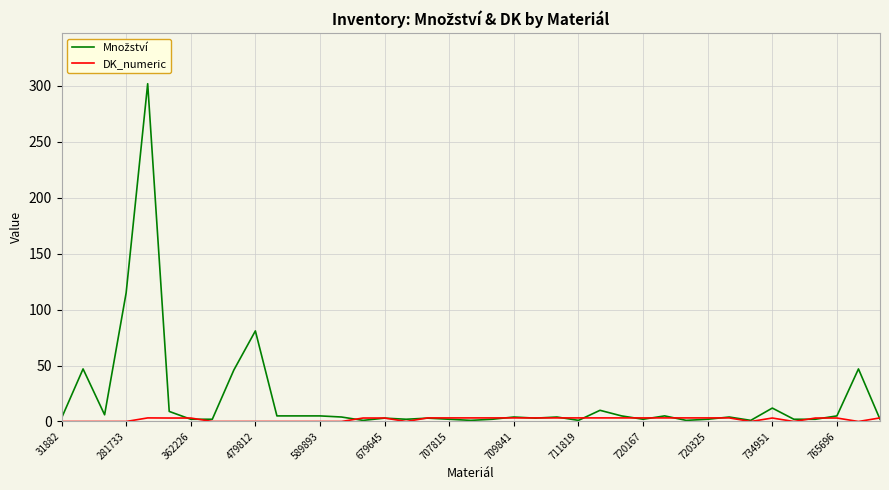

After their last crossing, which series has the higher values: DK_numeric or Množství?

DK_numeric